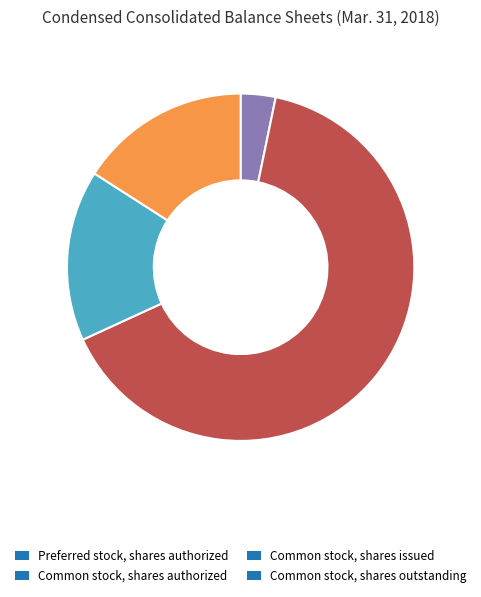

Combined, do Common stock, shares issued and Preferred stock, shares authorized account for over 50%?

No